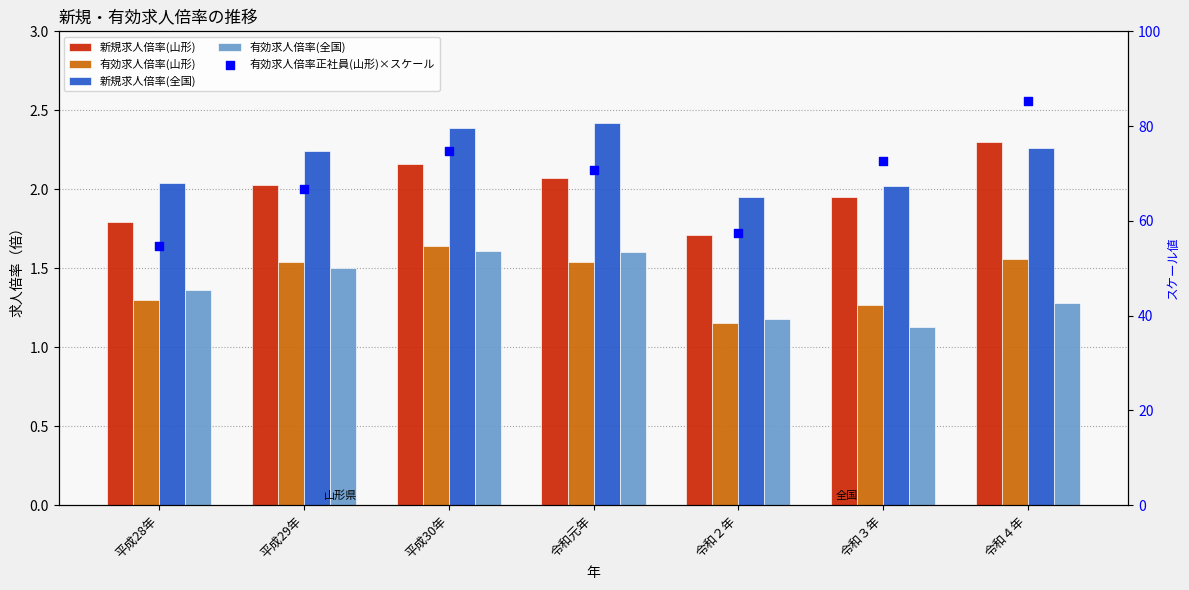

At which category is the sum across all series the highest?

令和４年